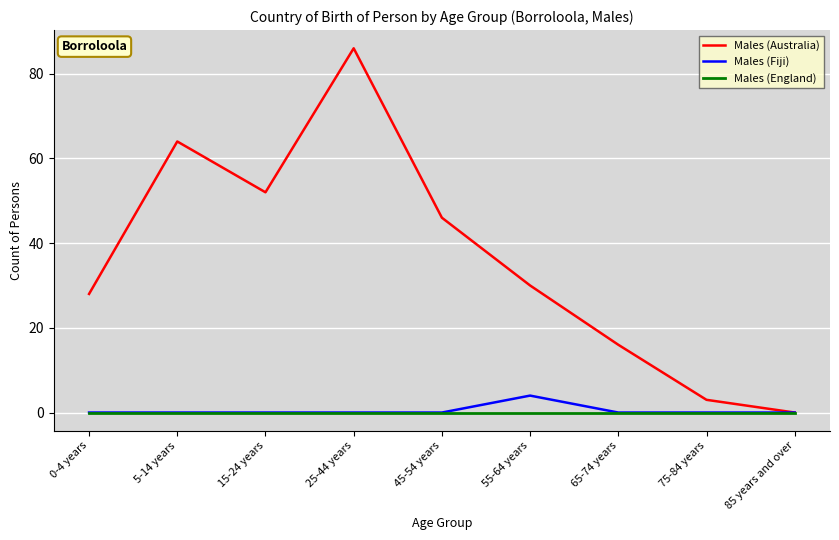

Reading left to right, list all the values displayed in this chart.

Males (Australia): 0-4 years=28	5-14 years=64	15-24 years=52	25-44 years=86	45-54 years=46	55-64 years=30	65-74 years=16	75-84 years=3	85 years and over=0
Males (Fiji): 0-4 years=0	5-14 years=0	15-24 years=0	25-44 years=0	45-54 years=0	55-64 years=4	65-74 years=0	75-84 years=0	85 years and over=0
Males (England): 0-4 years=0	5-14 years=0	15-24 years=0	25-44 years=0	45-54 years=0	55-64 years=0	65-74 years=0	75-84 years=0	85 years and over=0